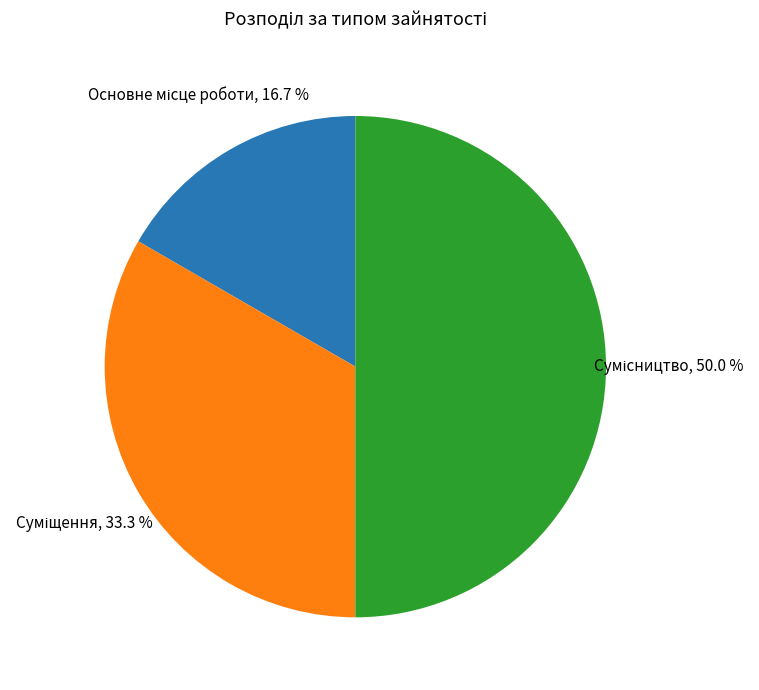

How many slices are in this pie chart?

3